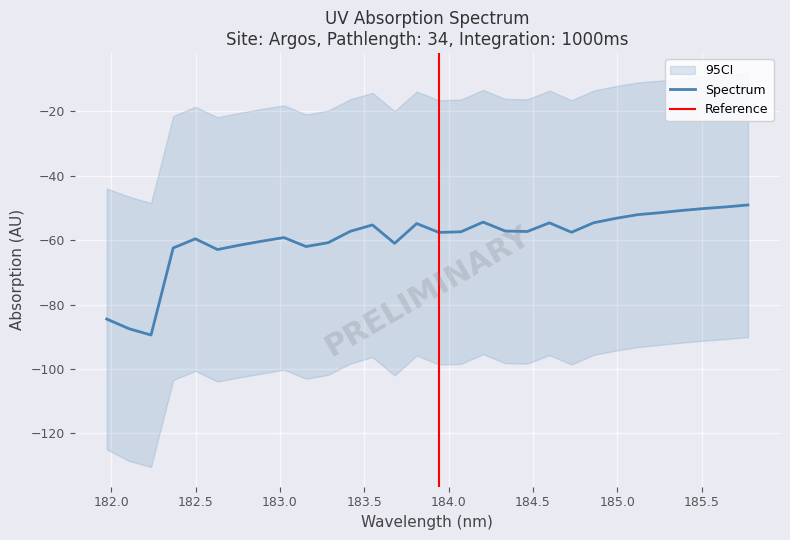

Reading left to right, list all the values displayed in this chart.

-84.5	-87.5	-89.5	-62.4	-59.6	-62.9	-61.6	-60.3	-59.2	-62.0	-60.8	-57.3	-55.3	-61.0	-54.9	-57.6	-57.4	-54.4	-57.2	-57.3	-54.6	-57.6	-54.6	-53.2	-52.1	-51.5	-50.8	-50.2	-49.7	-49.1